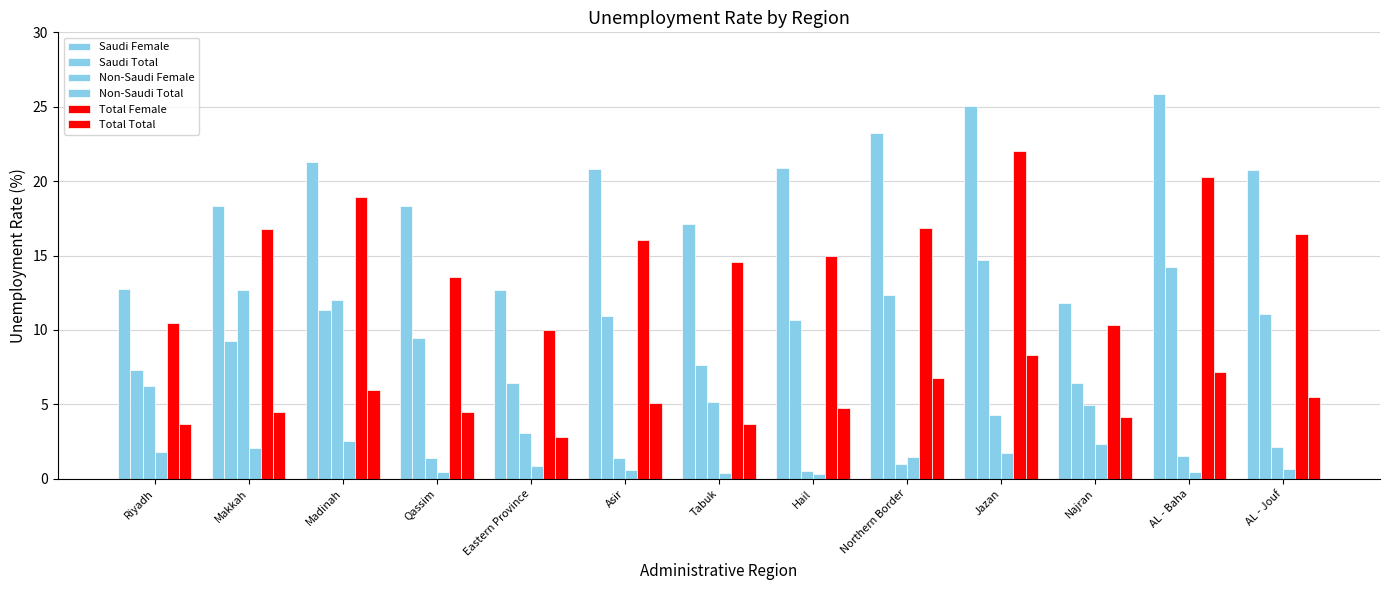

How many data points does each series have?

13